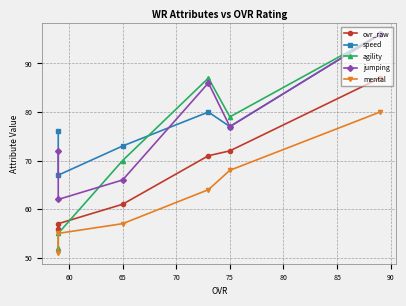

How many interior local valleys does the jumping series have?

2